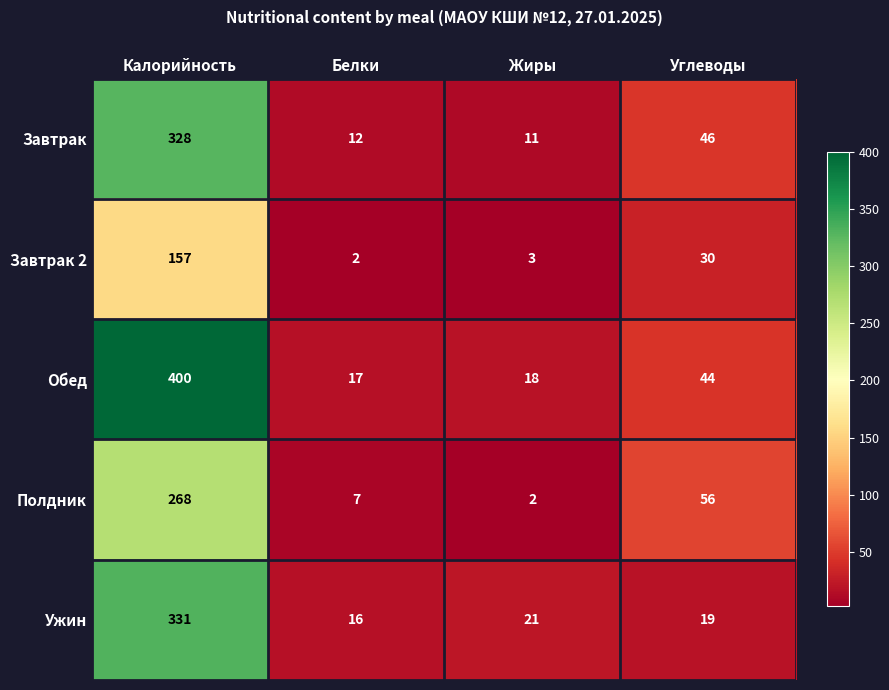

Reading left to right, extract all data points from this chart.

Завтрак: 328	12	11	46
Завтрак 2: 157	2	3	30
Обед: 400	17	18	44
Полдник: 268	7	2	56
Ужин: 331	16	21	19